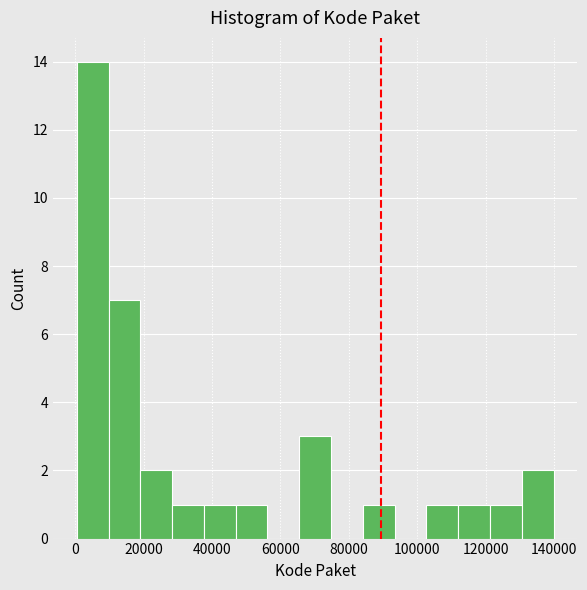

Reading left to right, transcribe this chart: for each bar, give the range it covers on the x-axis and its height. Neither the bar edges nor the heights are printed on the chart, so give them approximately, as read against the axes.

0 to 10000: 14
10000 to 20000: 7
20000 to 28000: 2
28000 to 38000: 1
38000 to 46000: 1
46000 to 56000: 1
56000 to 66000: 0
66000 to 74000: 3
74000 to 84000: 0
84000 to 94000: 1
94000 to 102000: 0
102000 to 112000: 1
112000 to 122000: 1
122000 to 130000: 1
130000 to 140000: 2